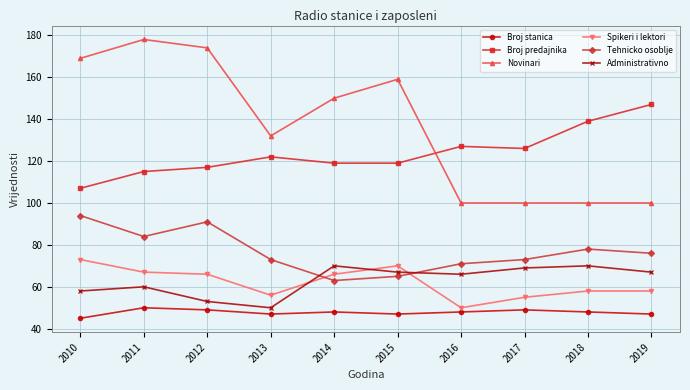

How many values in the Administrativno series are below 67?

5